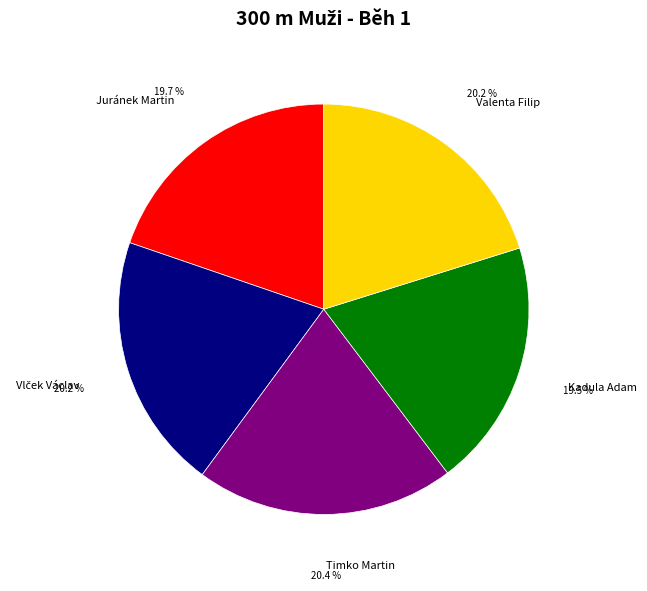

To the nearest percent, what is the difference between the Juránek Martin and Timko Martin slice percentages?

1%